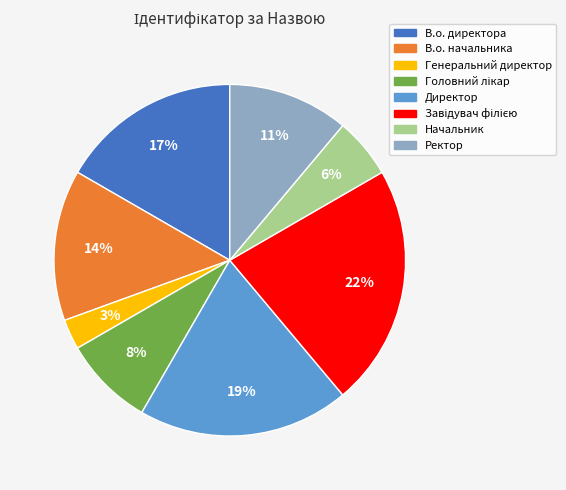

To the nearest percent, what is the average slice percentage?

12%